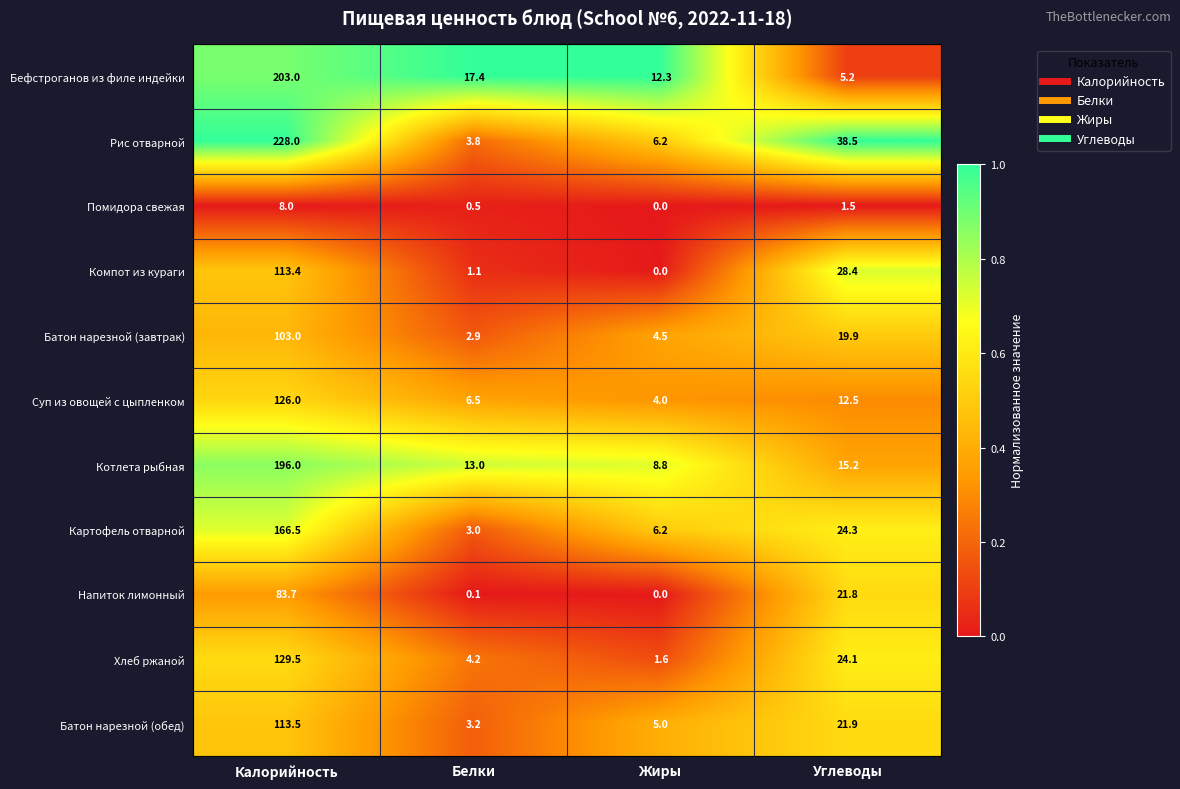

The Батон нарезной (обед) series shows 3.2 at Белки. True or false?

True